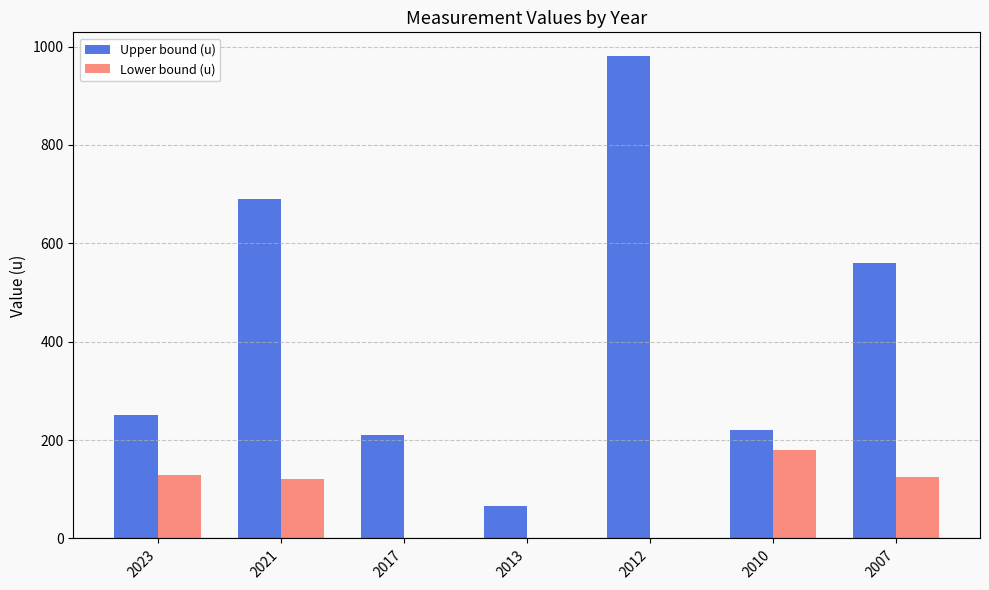

Reading right to left, what are all the values shown in this chart?

Upper bound (u): 560	220	980	65	210	690	250
Lower bound (u): 125	180	0	0	0	120	130